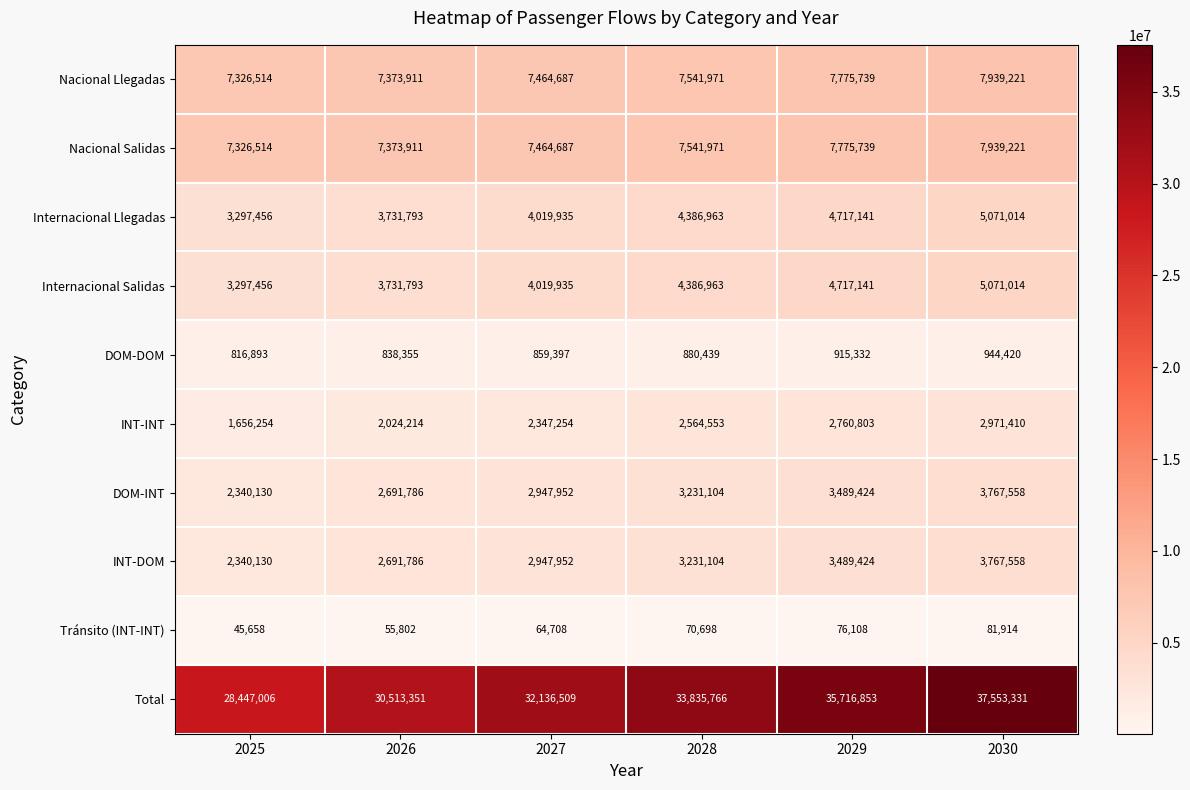

What is the spread (max minus min) of values at 2025?

28401348